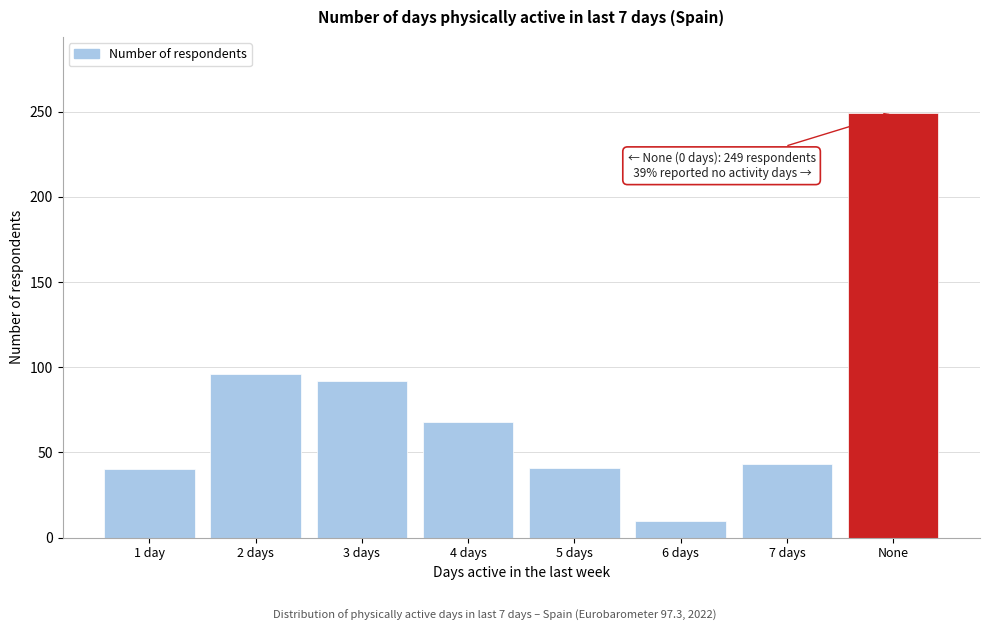

What is the change in value from 7 days to None?

+206